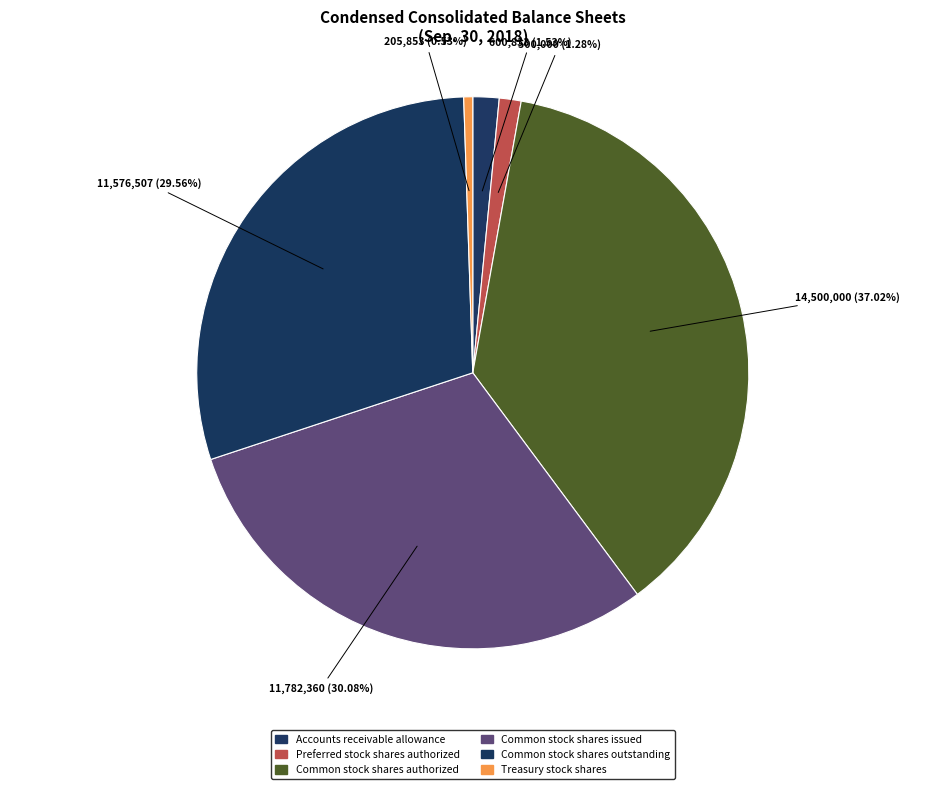

To the nearest percent, what portion does Common stock shares outstanding represent?

30%